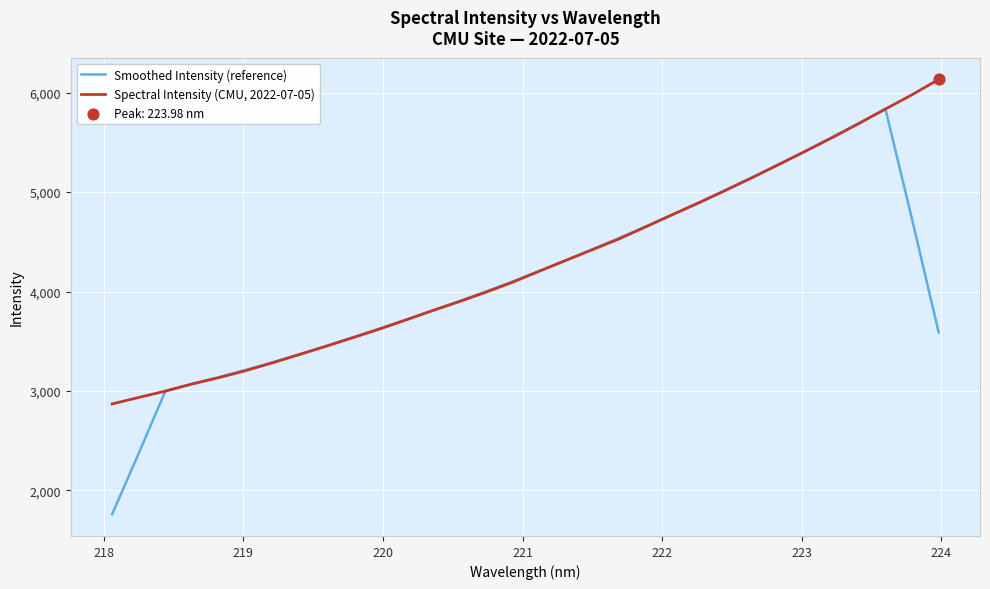

Which series has the largest range (max minus min)?

Smoothed Intensity (reference)